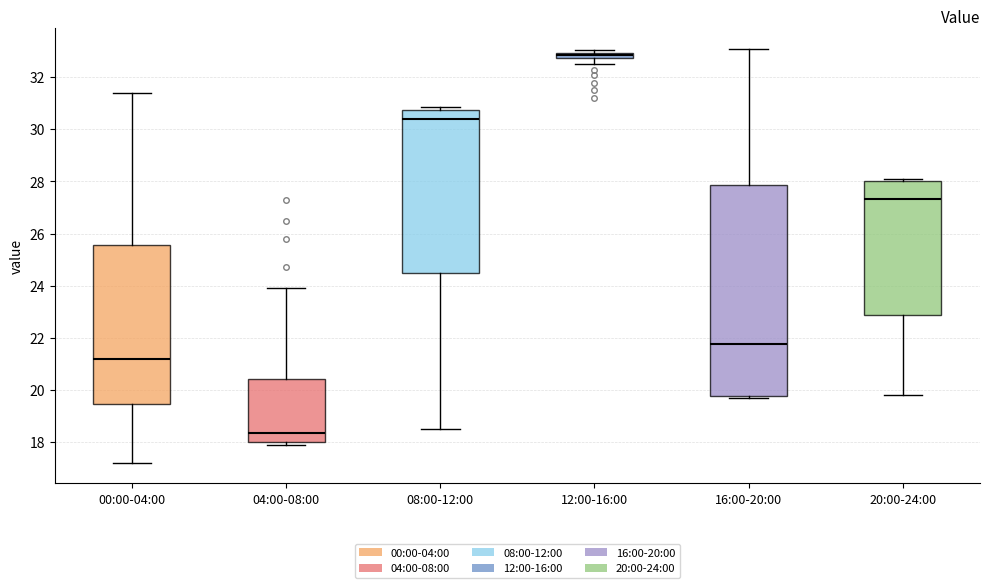

Which box has the lowest median line?

04:00-08:00